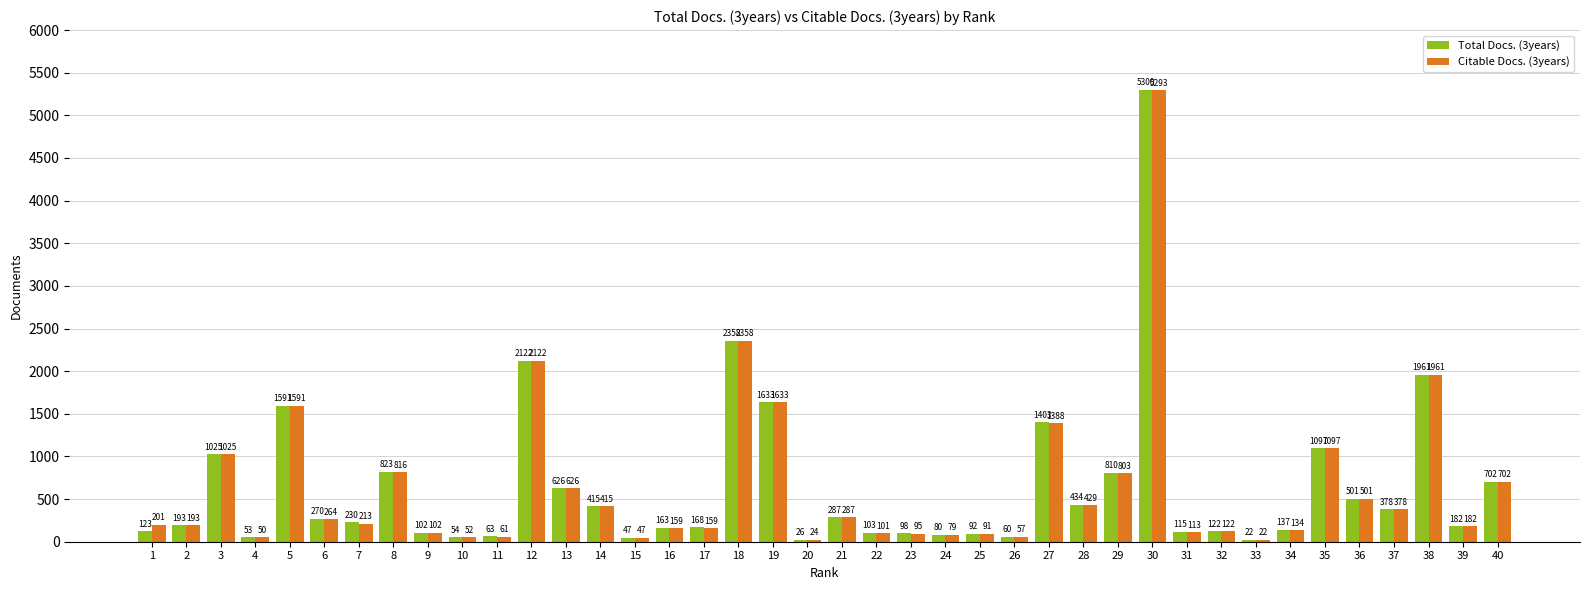

List the labels in order of Total Docs. (3years) value, largest first.

30, 18, 12, 38, 19, 5, 27, 35, 3, 8, 29, 40, 13, 36, 28, 14, 37, 21, 6, 7, 2, 39, 17, 16, 34, 1, 32, 31, 22, 9, 23, 25, 24, 11, 26, 10, 4, 15, 20, 33